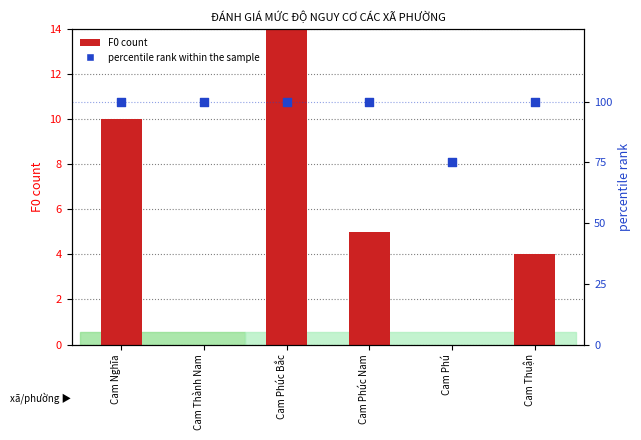

What is the total value across all series at Cam Nghĩa?

110